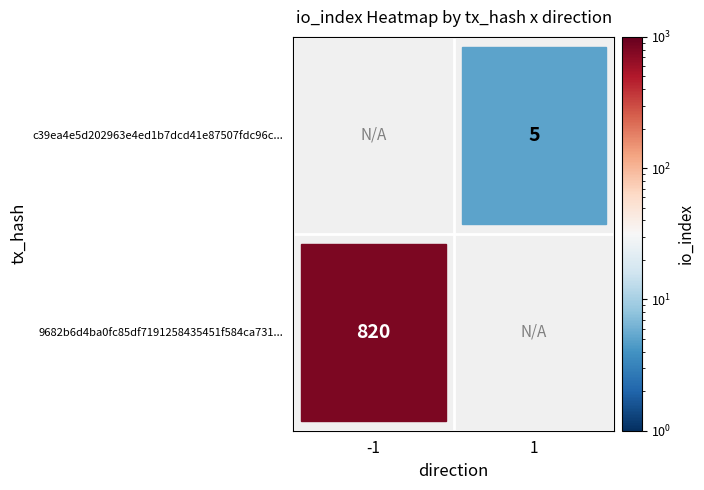

What is the approximate value of 9682b6d4ba0fc85df7191258435451f584ca731 at io_index?

820